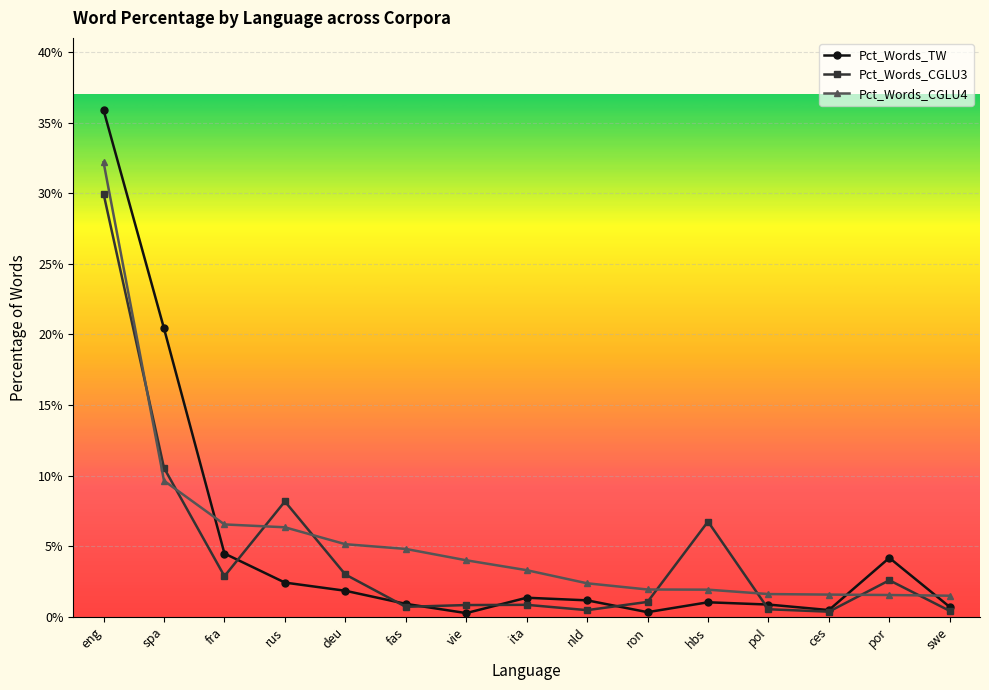

What are all the series names shown in the legend?

Pct_Words_TW, Pct_Words_CGLU3, Pct_Words_CGLU4